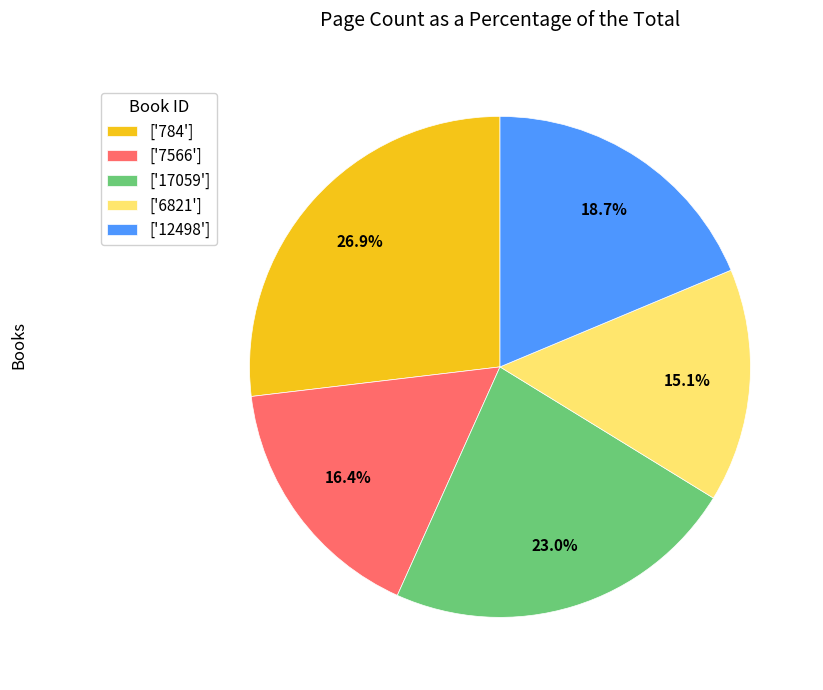

Does ['784'] represent more than half of the total?

No